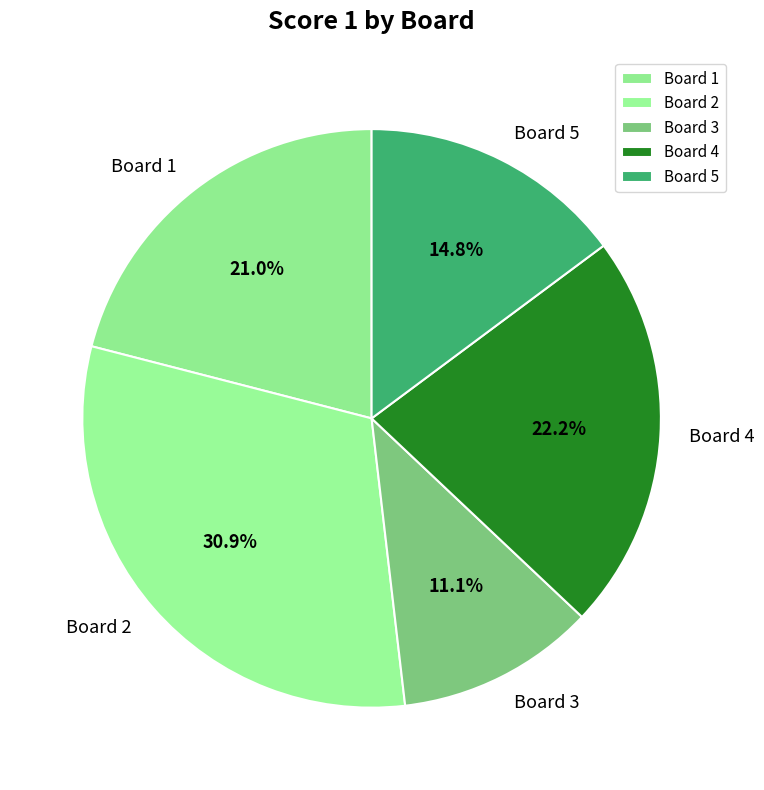

Combined, do Board 1 and Board 3 account for over 50%?

No